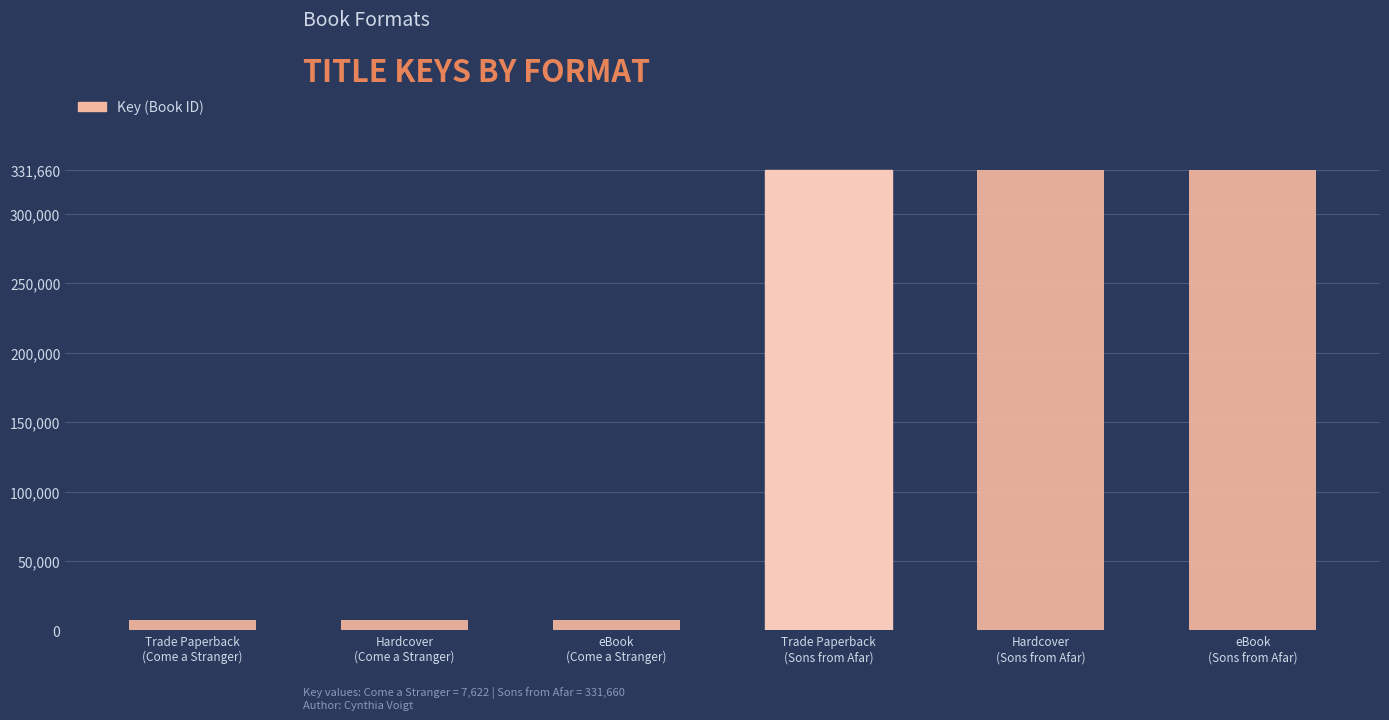

What is the ratio of the value at eBook
(Sons from Afar) to the value at Trade Paperback
(Sons from Afar)?

1.0